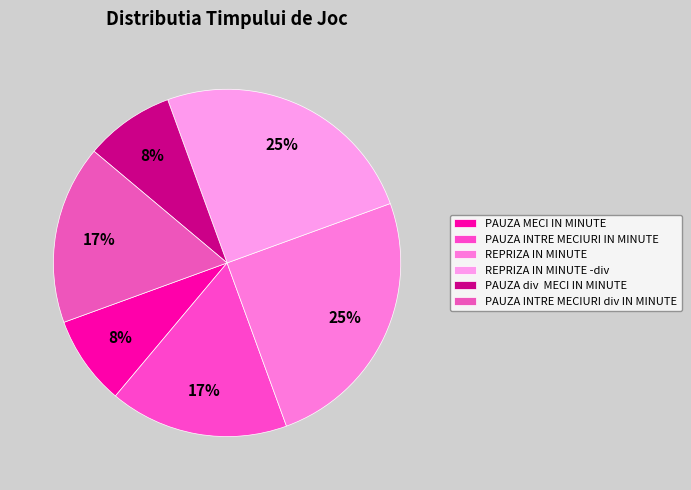

Combined, do PAUZA MECI IN MINUTE and PAUZA INTRE MECIURI div IN MINUTE account for over 50%?

No